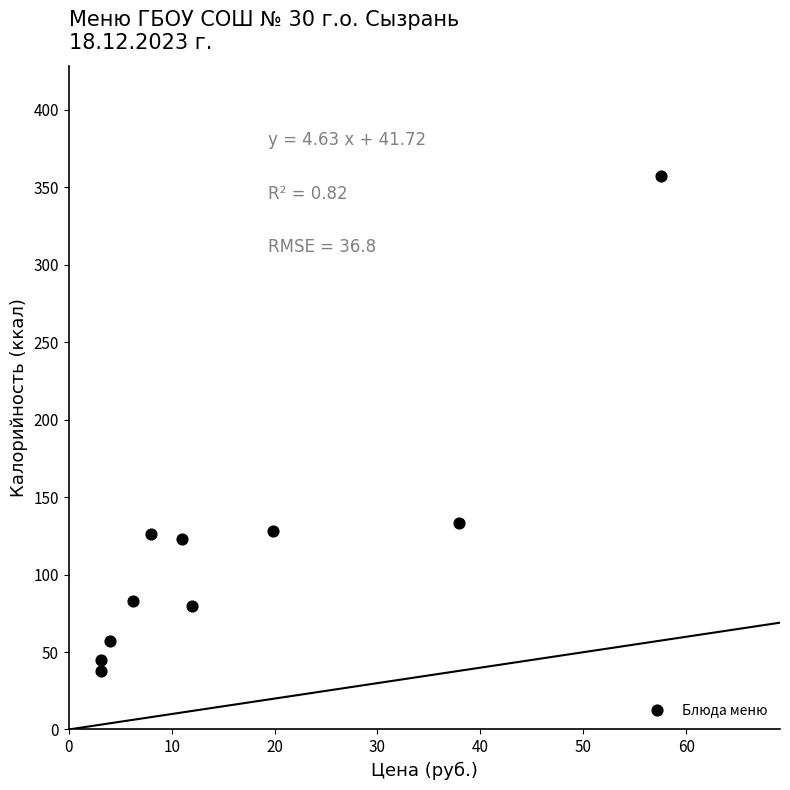

What Y value in the scatter plot is closest to 197?

133